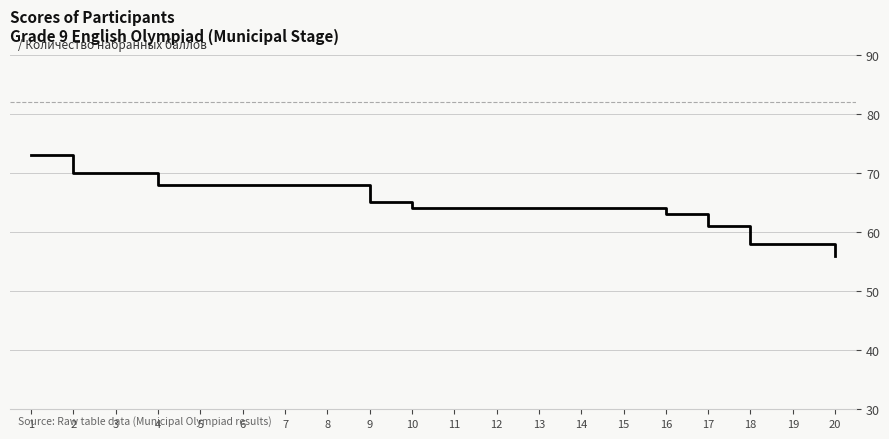

What is the difference between the maximum and minimum values?

17